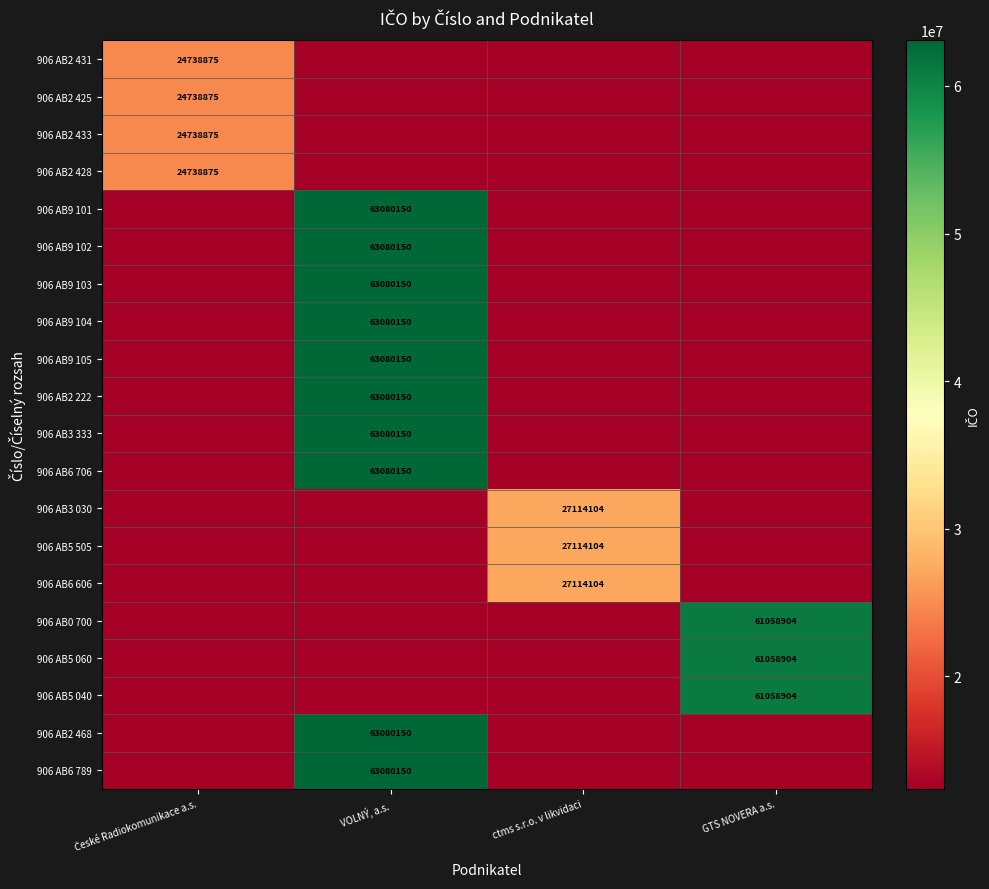

What is the greatest value displayed?

63080150.0